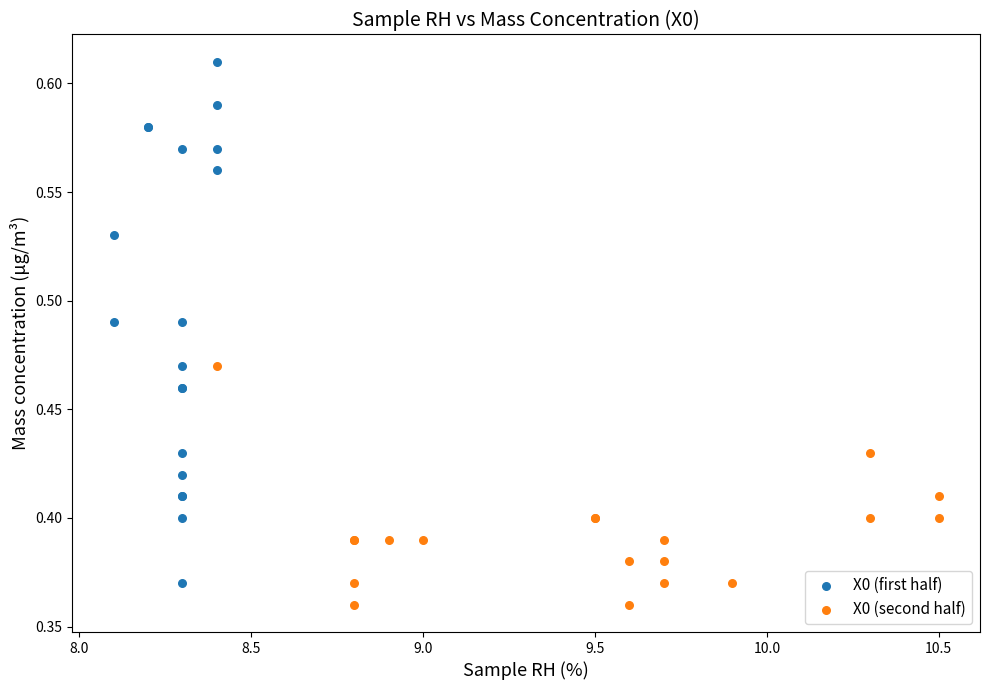

What are all the series names shown in the legend?

X0 (first half), X0 (second half)